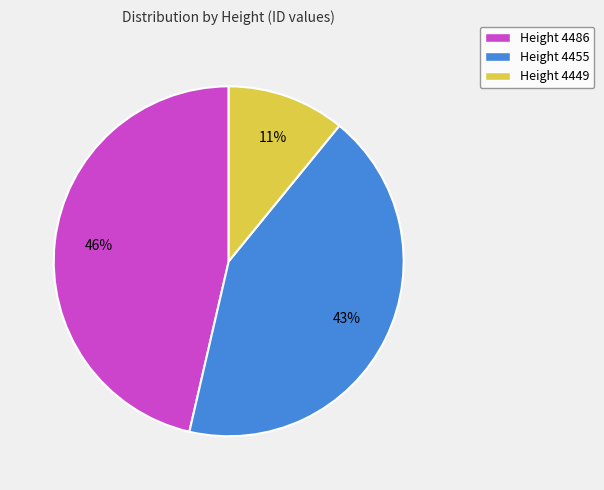

Which has a higher value, Height 4449 or Height 4486?

Height 4486